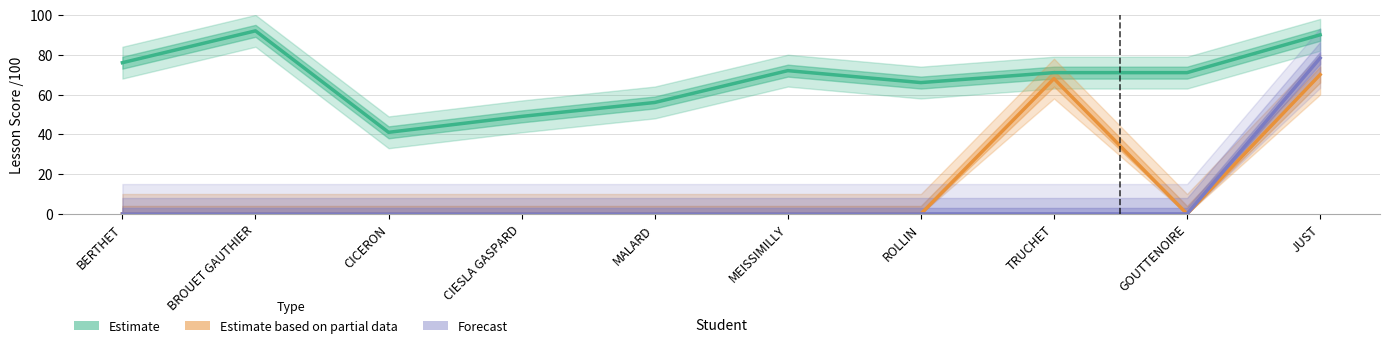

Which has a higher value, MALARD or BROUET GAUTHIER?

BROUET GAUTHIER